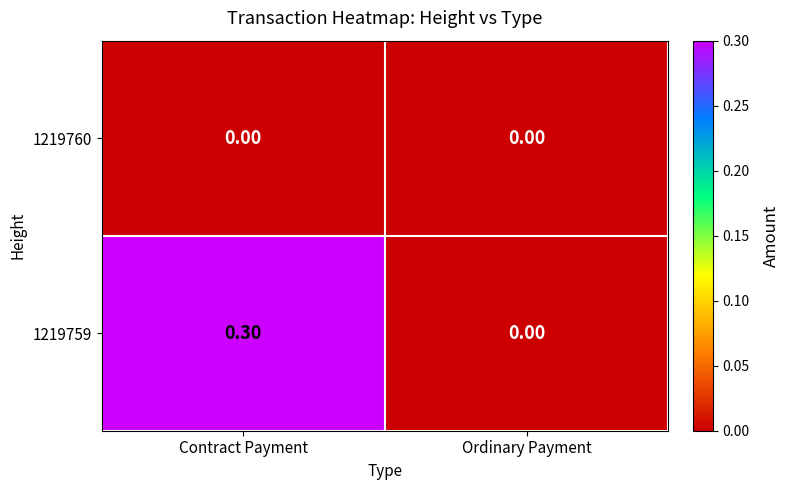

Rank the series by their maximum value, from highest to lowest.

1219759, 1219760